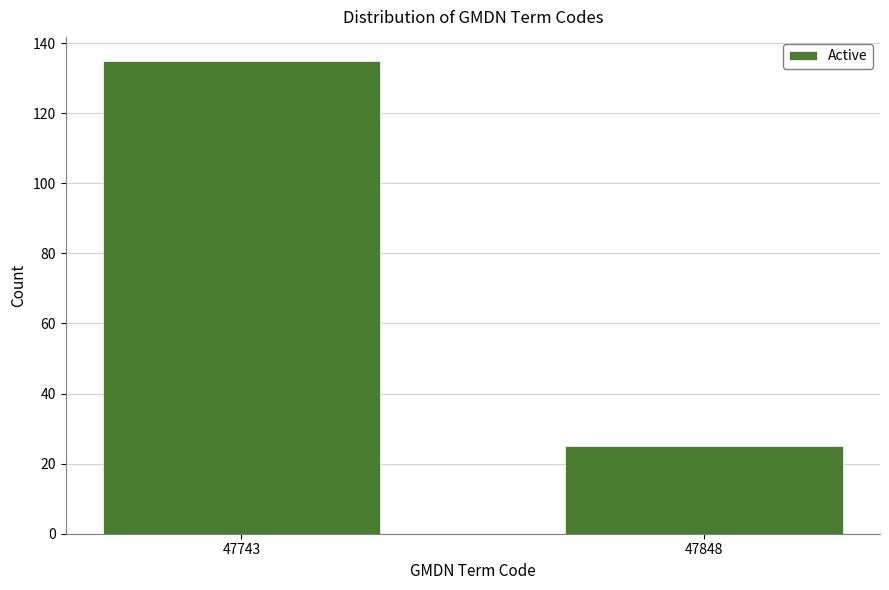

Reading left to right, what are all the values shown in this chart?

135	25